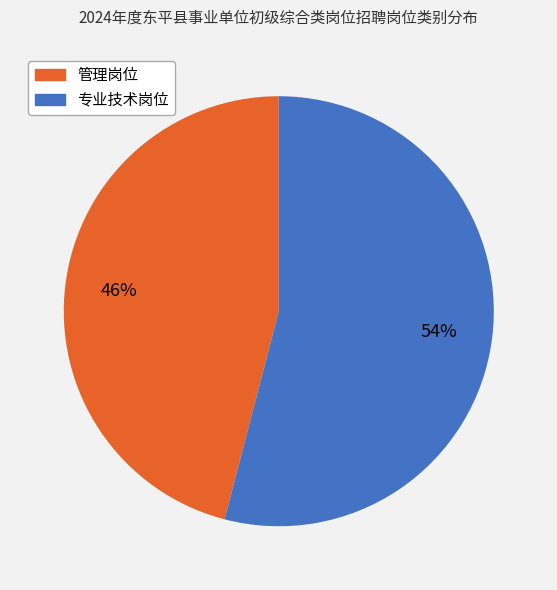

Combined, do 专业技术岗位 and 管理岗位 account for over 50%?

Yes